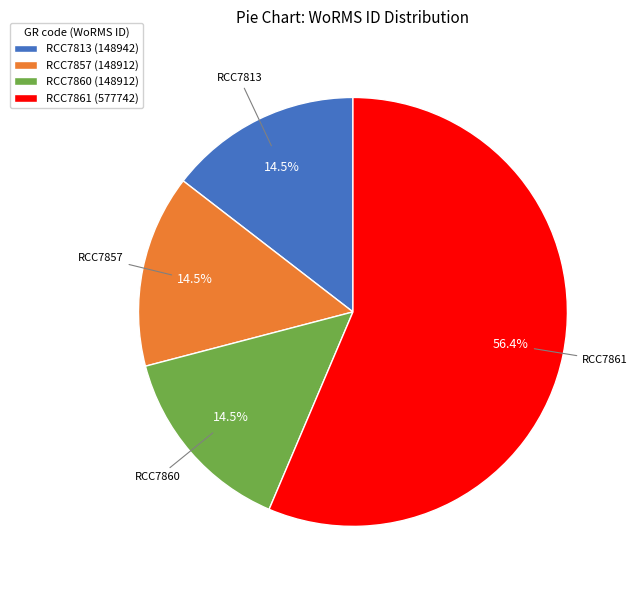

What is the largest slice in the pie chart?

RCC7861